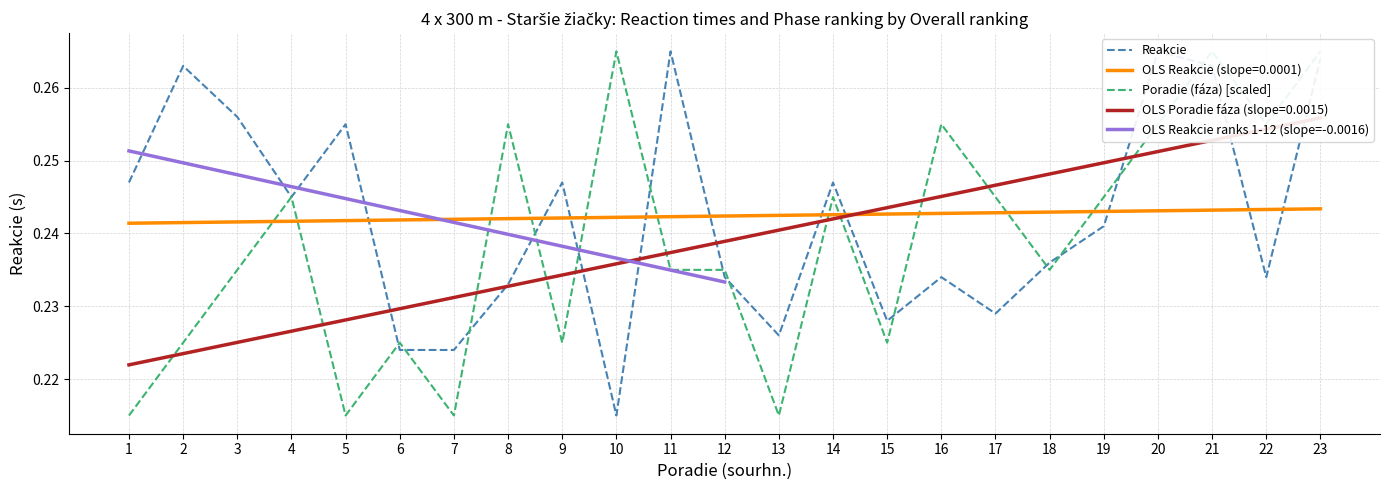

The Poradie (faza) series shows 0.2 at 9. True or false?

True